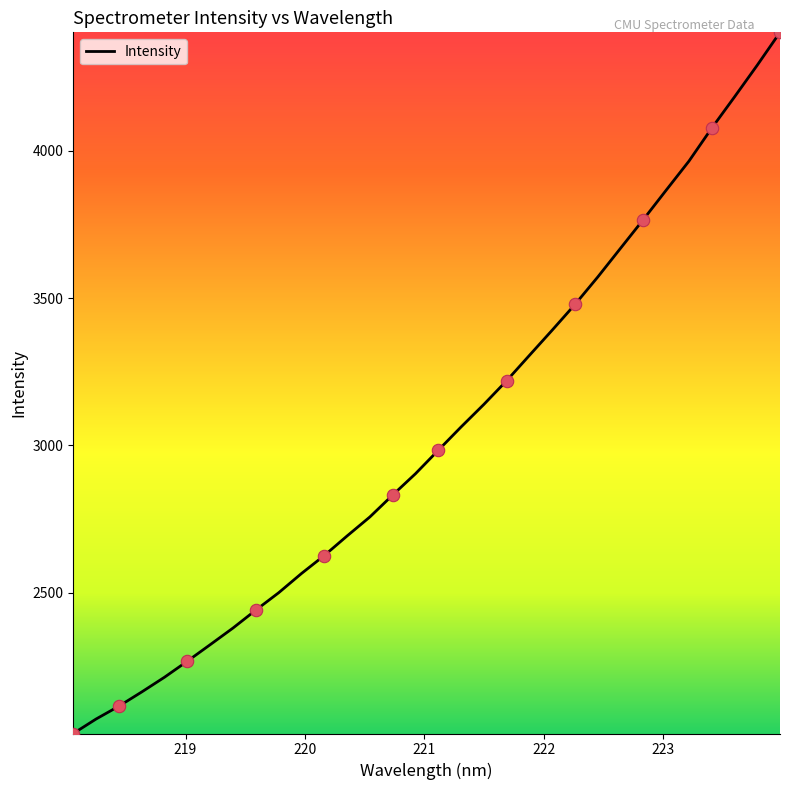

What is the difference between the maximum and minimum values?

2380.6